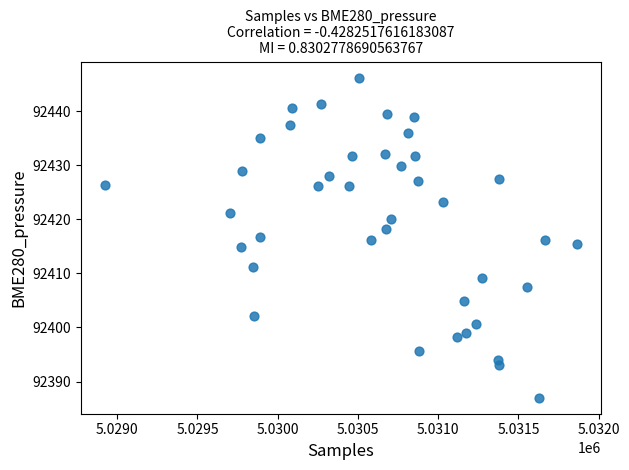

What is the range of X values (max minus min)?

2946.0